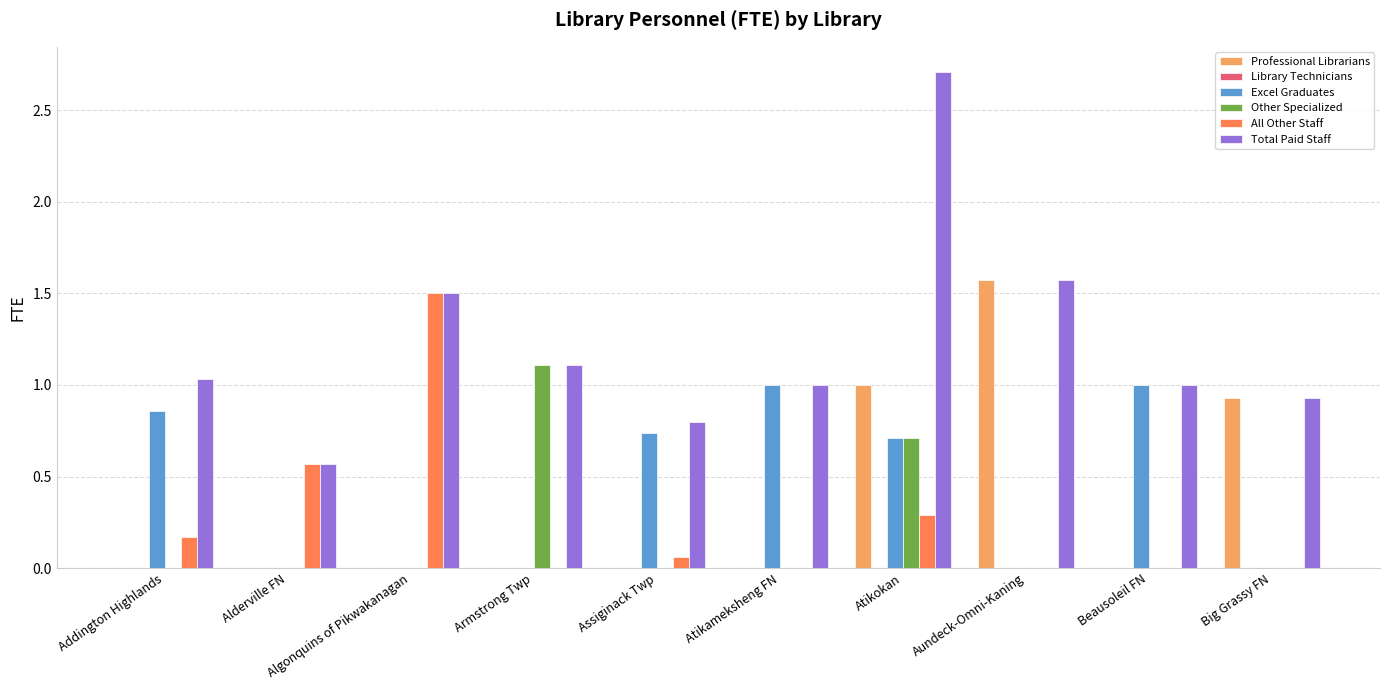

Which series changed the most between Algonquins of Pikwakanagan and Assiginack Twp?

All Other Staff